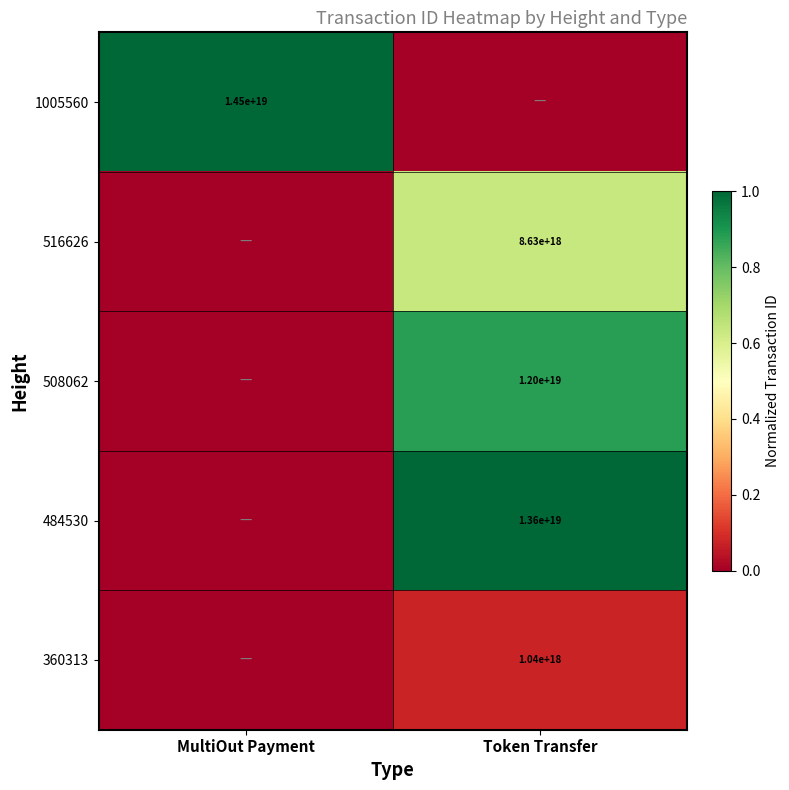

Is the value of 508062 at Token Transfer greater than the value of 1005560 at MultiOut Payment?

No